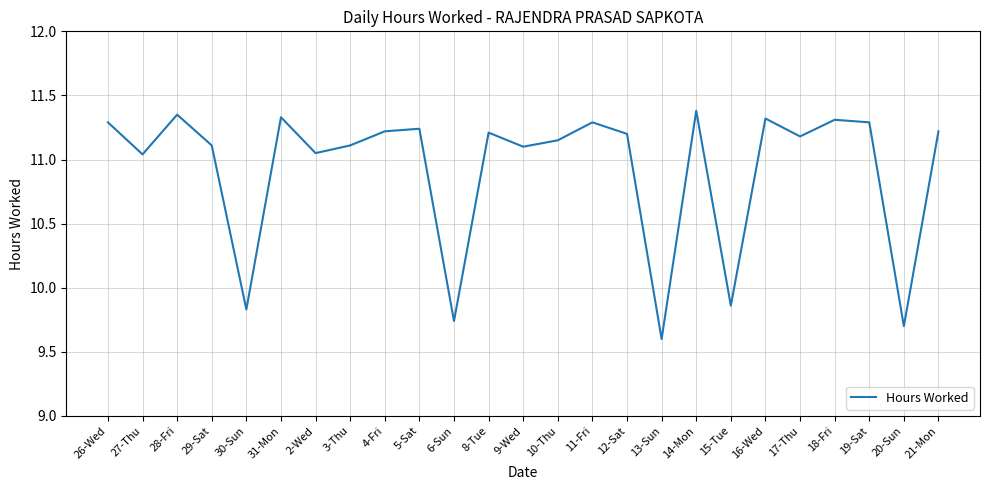

What is the minimum value shown in the chart?

9.6